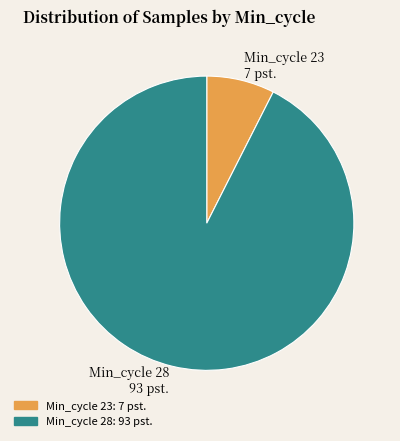

Approximately how many times larger is the value at Min_cycle 28 93 pst. compared to Min_cycle 23 7 pst.?

12.4